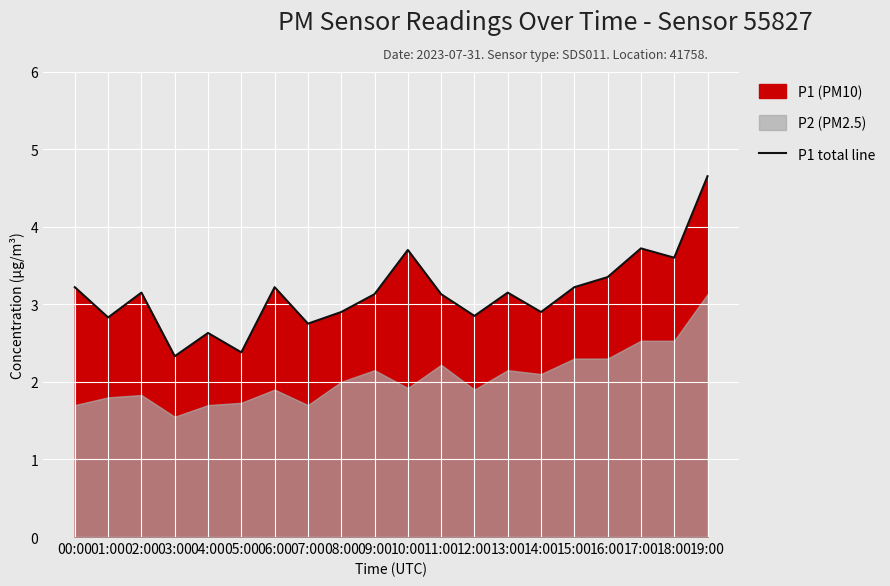

The chart shows a value of 8.1 at 19:00. True or false?

False